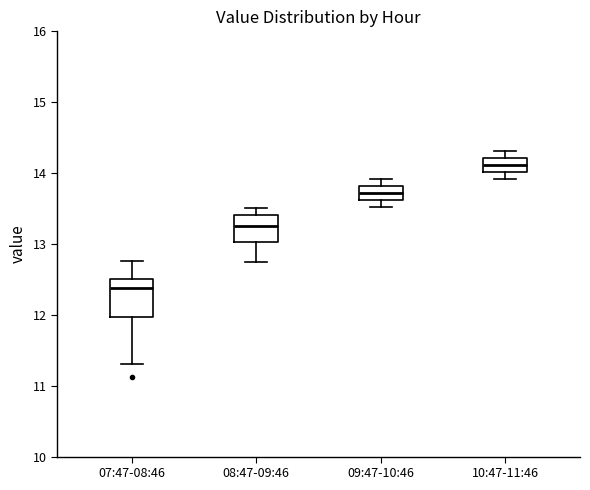

Where does the median line of the box for 10:47-11:46 sit on the y-axis? The values are not printed on the chart, so give them approximately, as read against the axis.

14.1